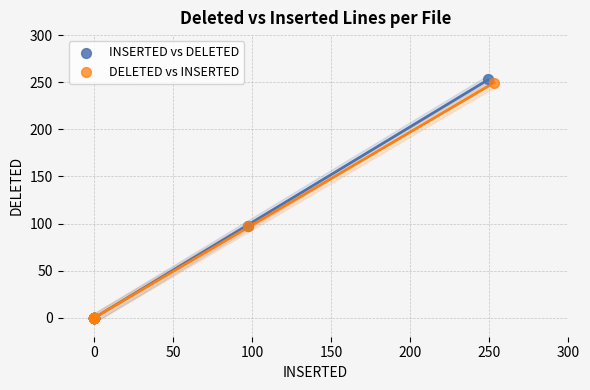

Which series has the largest Y range (max minus min)?

INSERTED vs DELETED